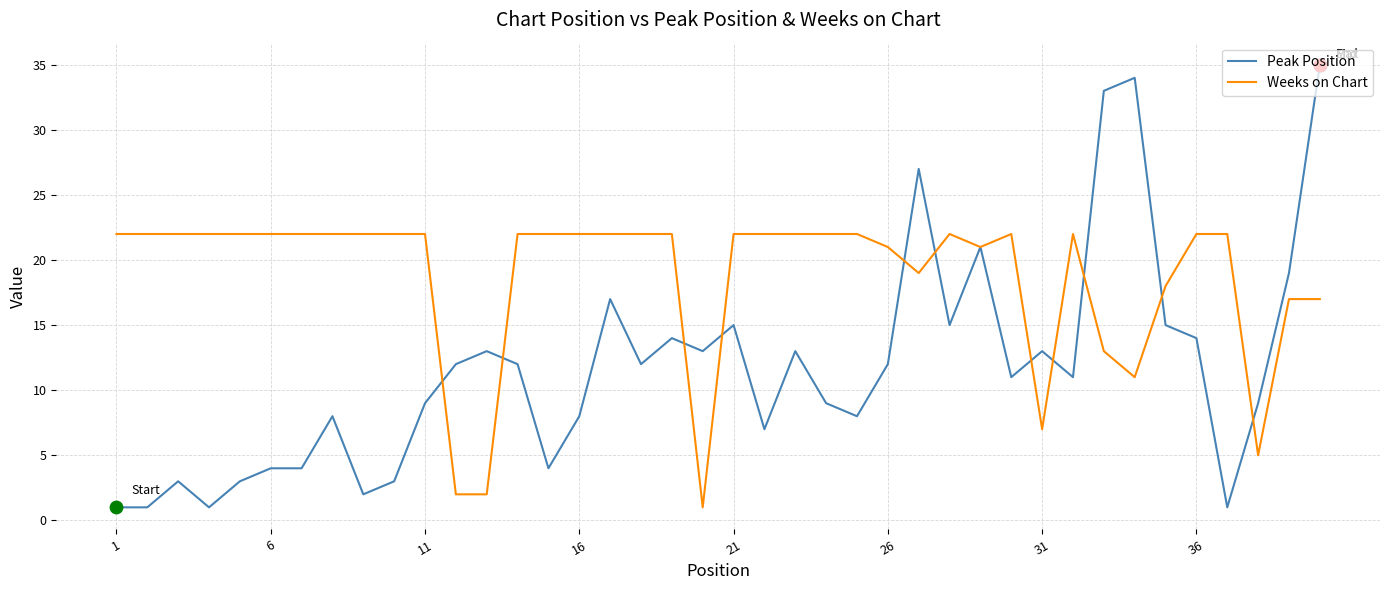

What are all the series names shown in the legend?

Peak Position, Weeks on Chart